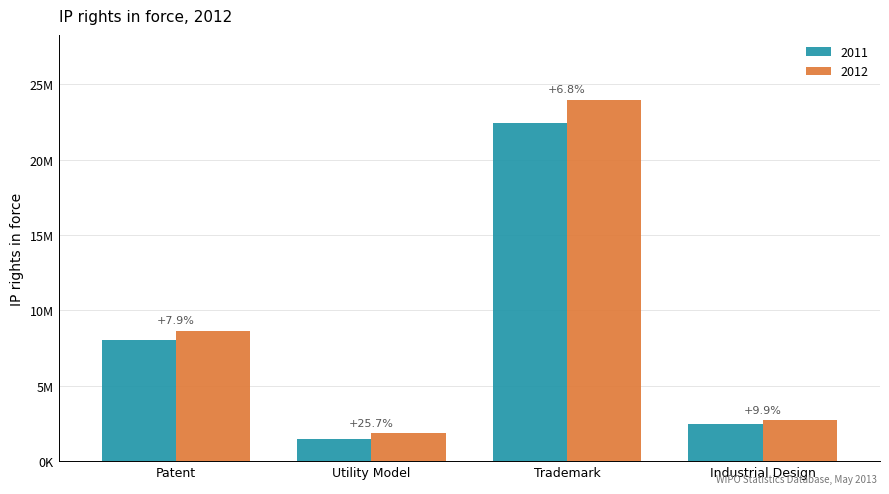

What are all the series names shown in the legend?

2011, 2012